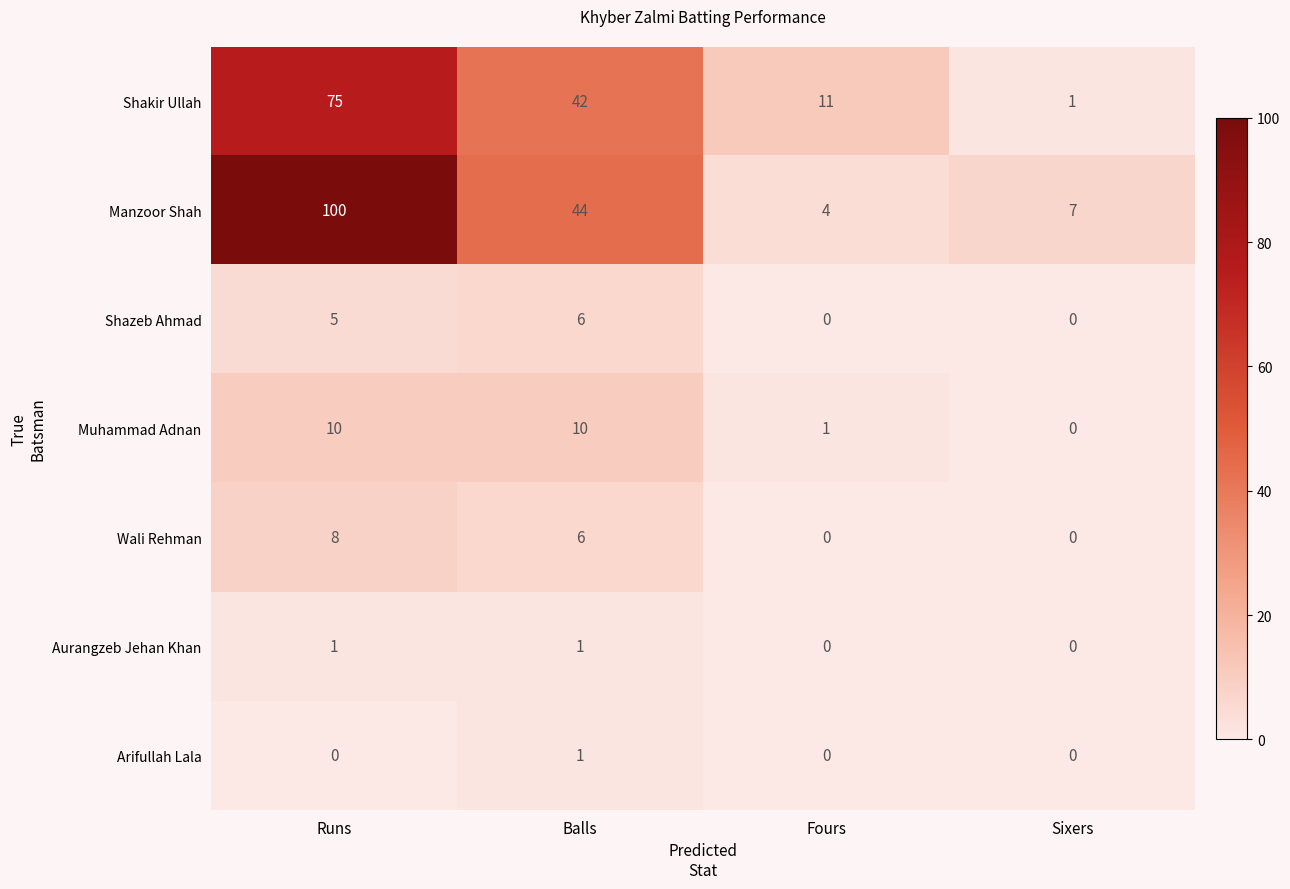

True or false: Wali Rehman has a value of 0 at Sixers.

True